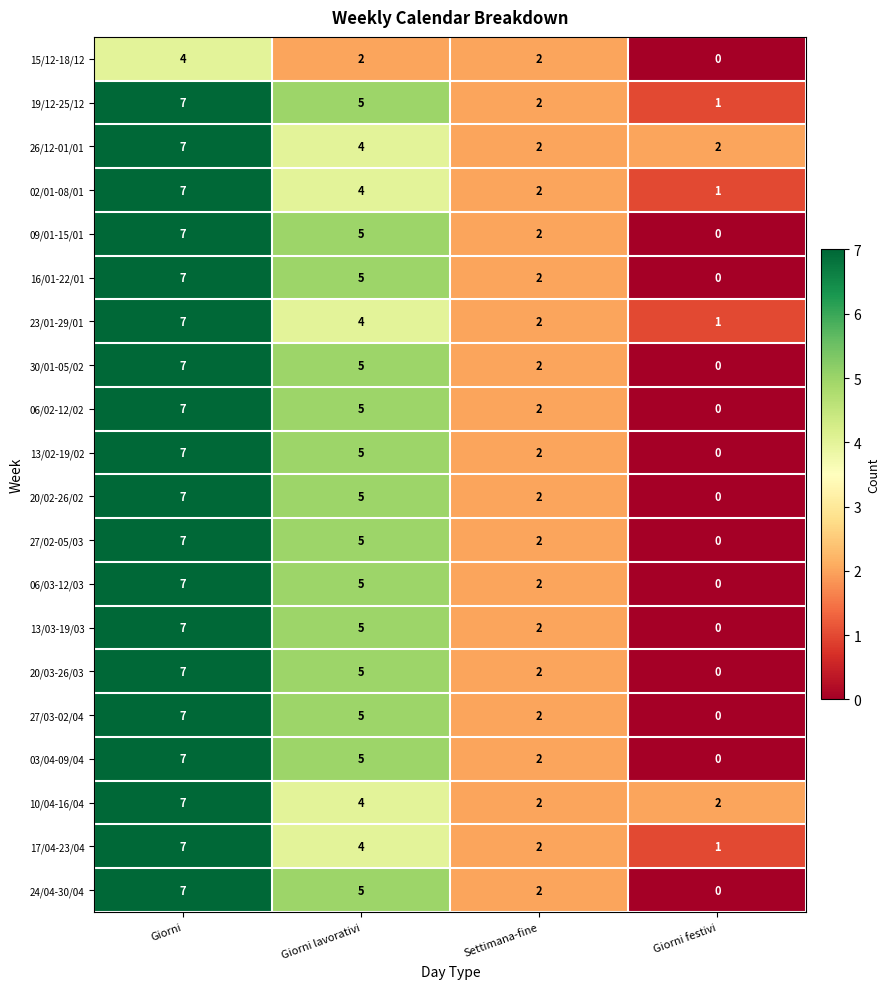

At which label does 16/01-22/01 first exceed 5?

Giorni